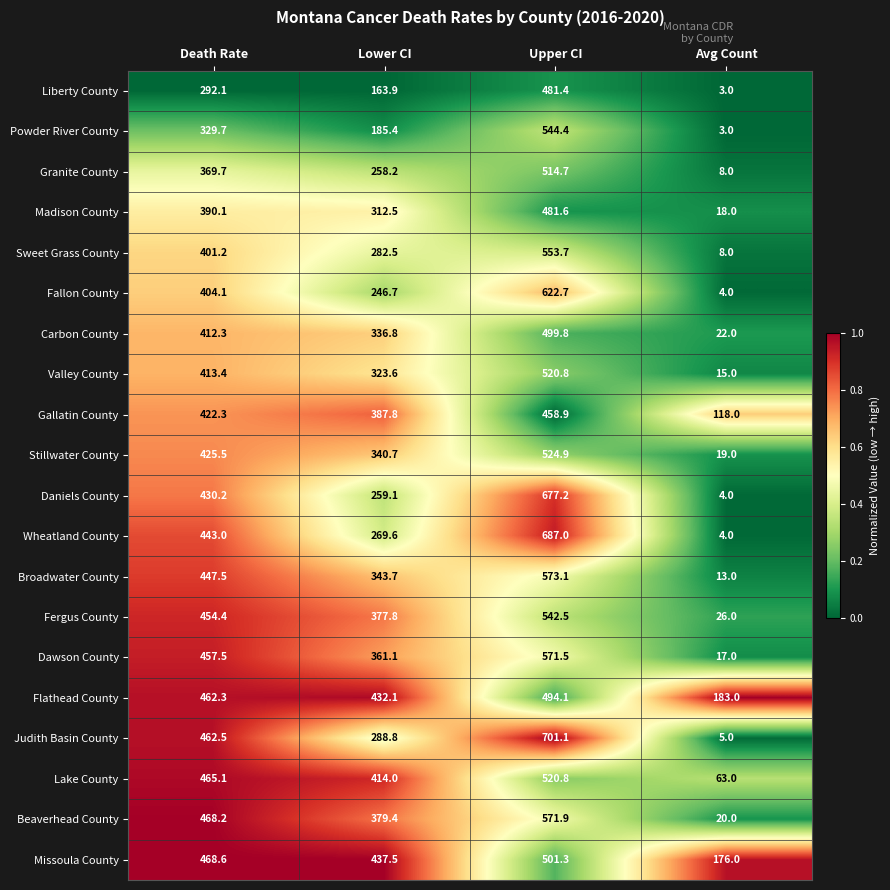

What is the approximate value of Daniels County at Upper CI?

677.2